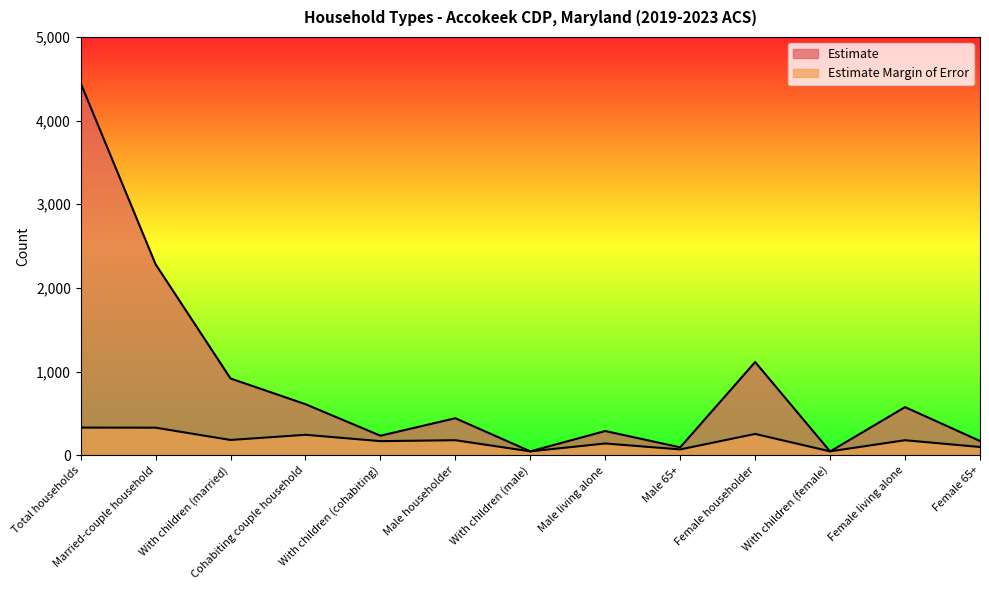

Reading left to right, extract all data points from this chart.

Estimate: 4449	2283	917	610	233	442	46	289	94	1114	45	575	170
Estimate Margin of Error: 330	329	182	244	168	179	46	140	69	254	46	179	98